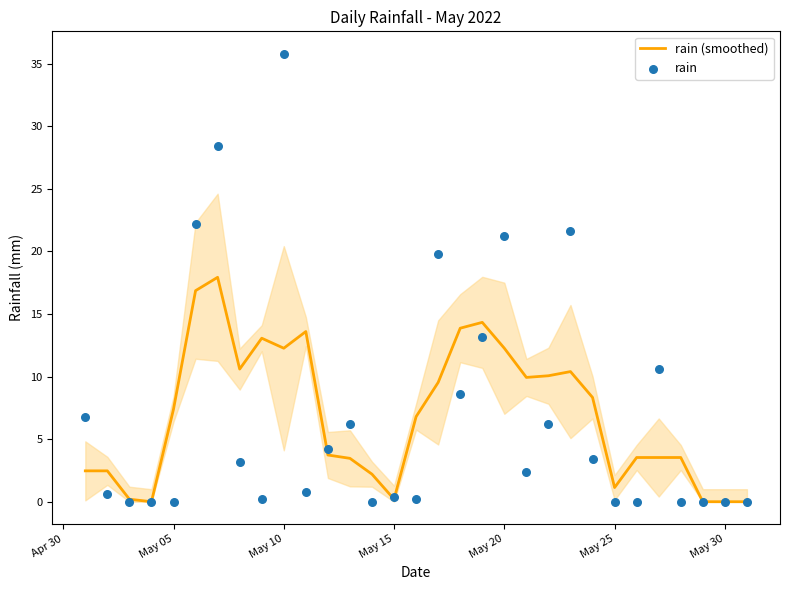

Which series has the largest Y range (max minus min)?

rain